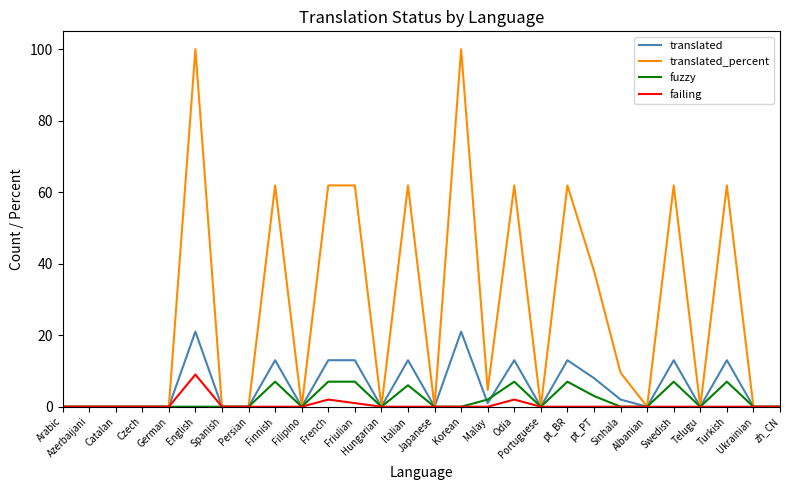

Which series has the largest total across all categories?

translated_percent